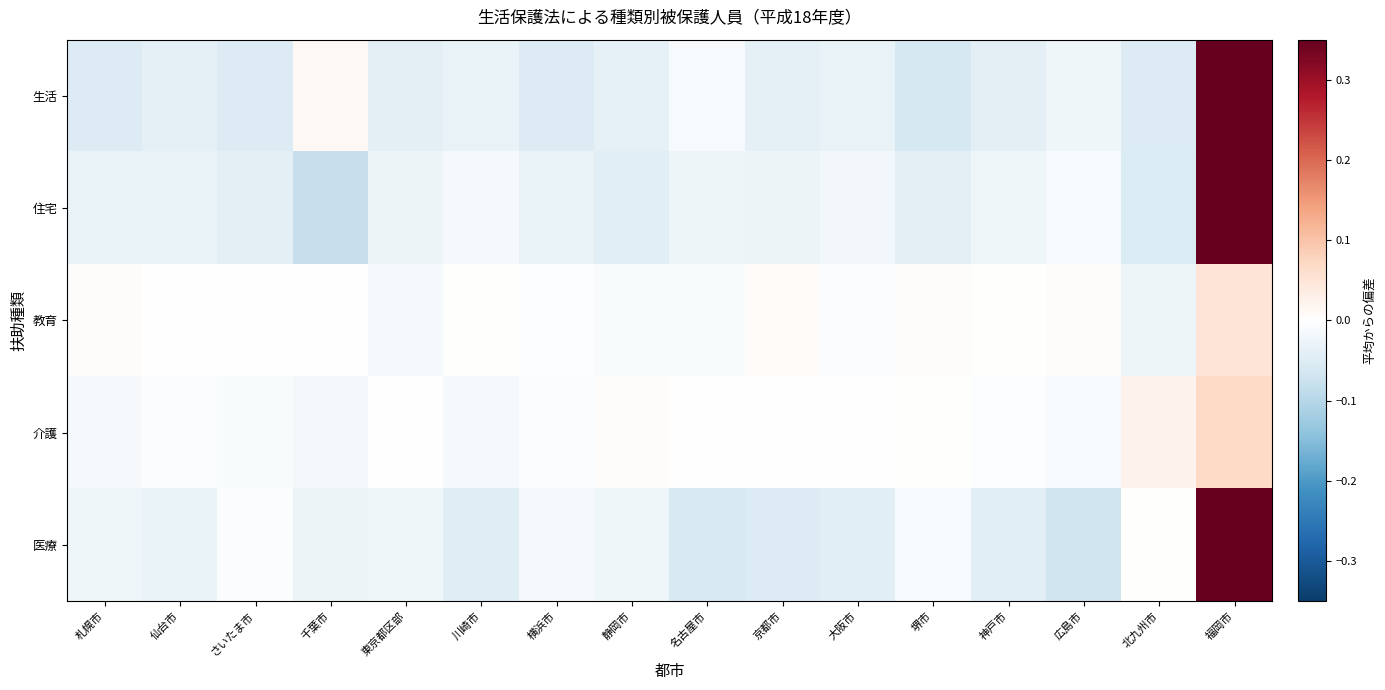

Reading left to right, extract all data points from this chart.

生活: 札幌市=-0.1	仙台市=-0.0	さいたま市=-0.1	千葉市=0.0	東京都区部=-0.0	川崎市=-0.0	横浜市=-0.1	静岡市=-0.0	名古屋市=-0.0	京都市=-0.0	大阪市=-0.0	堺市=-0.1	神戸市=-0.0	広島市=-0.0	北九州市=-0.1	福岡市=0.6
住宅: 札幌市=-0.0	仙台市=-0.0	さいたま市=-0.0	千葉市=-0.1	東京都区部=-0.0	川崎市=-0.0	横浜市=-0.0	静岡市=-0.0	名古屋市=-0.0	京都市=-0.0	大阪市=-0.0	堺市=-0.0	神戸市=-0.0	広島市=-0.0	北九州市=-0.1	福岡市=0.5
教育: 札幌市=0.0	仙台市=-0.0	さいたま市=-0.0	千葉市=-0.0	東京都区部=-0.0	川崎市=0.0	横浜市=-0.0	静岡市=-0.0	名古屋市=-0.0	京都市=0.0	大阪市=-0.0	堺市=0.0	神戸市=0.0	広島市=0.0	北九州市=-0.0	福岡市=0.1
介護: 札幌市=-0.0	仙台市=-0.0	さいたま市=-0.0	千葉市=-0.0	東京都区部=-0.0	川崎市=-0.0	横浜市=-0.0	静岡市=0.0	名古屋市=-0.0	京都市=-0.0	大阪市=-0.0	堺市=0.0	神戸市=-0.0	広島市=-0.0	北九州市=0.0	福岡市=0.1
医療: 札幌市=-0.0	仙台市=-0.0	さいたま市=-0.0	千葉市=-0.0	東京都区部=-0.0	川崎市=-0.0	横浜市=-0.0	静岡市=-0.0	名古屋市=-0.1	京都市=-0.1	大阪市=-0.0	堺市=-0.0	神戸市=-0.0	広島市=-0.1	北九州市=0.0	福岡市=0.5